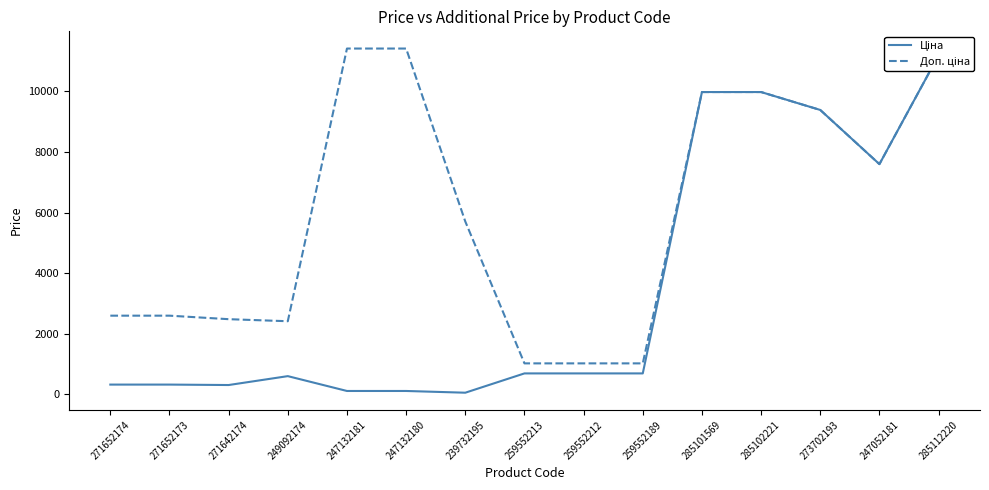

The Ціна series shows 57.0 at 239732195. True or false?

True